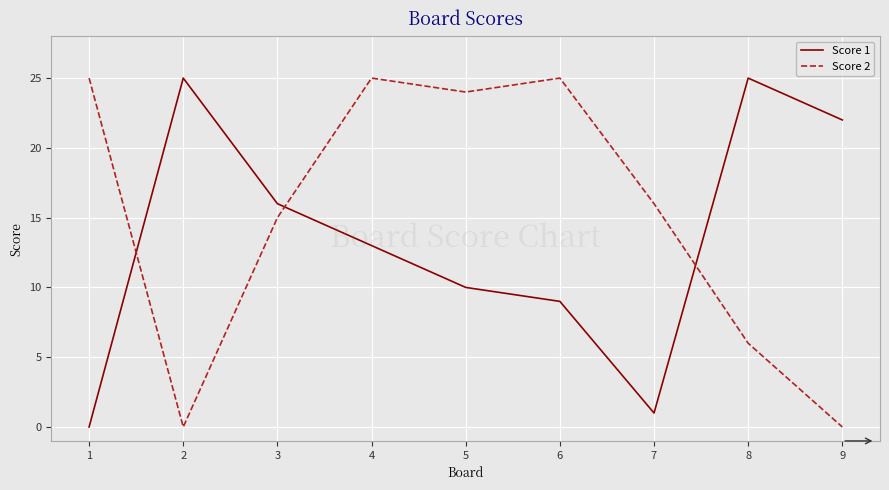

Which series has the largest total across all categories?

Score 2